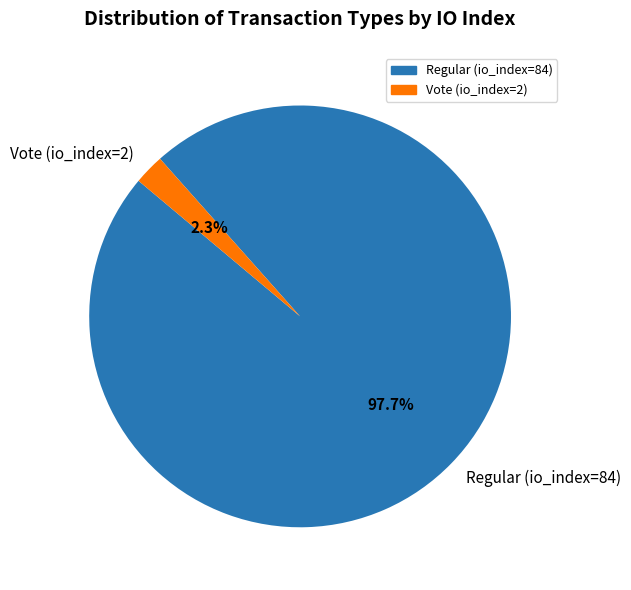

Between Vote (io_index=2) and Regular (io_index=84), which is larger?

Regular (io_index=84)